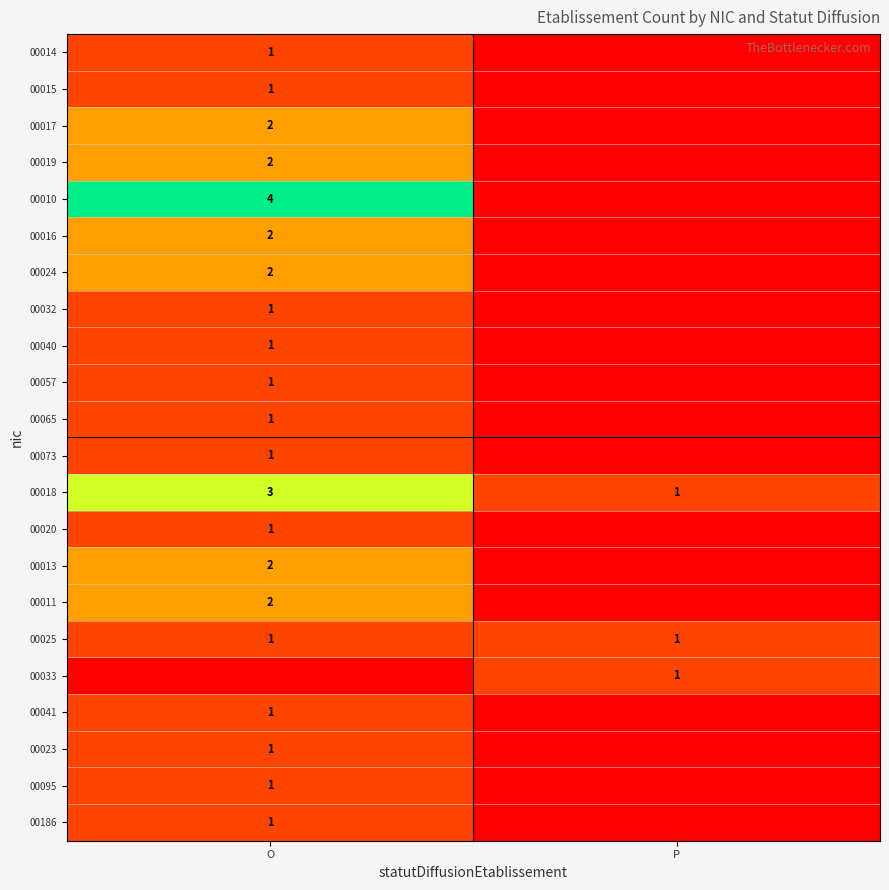

The 00020 series shows 1 at O. True or false?

True